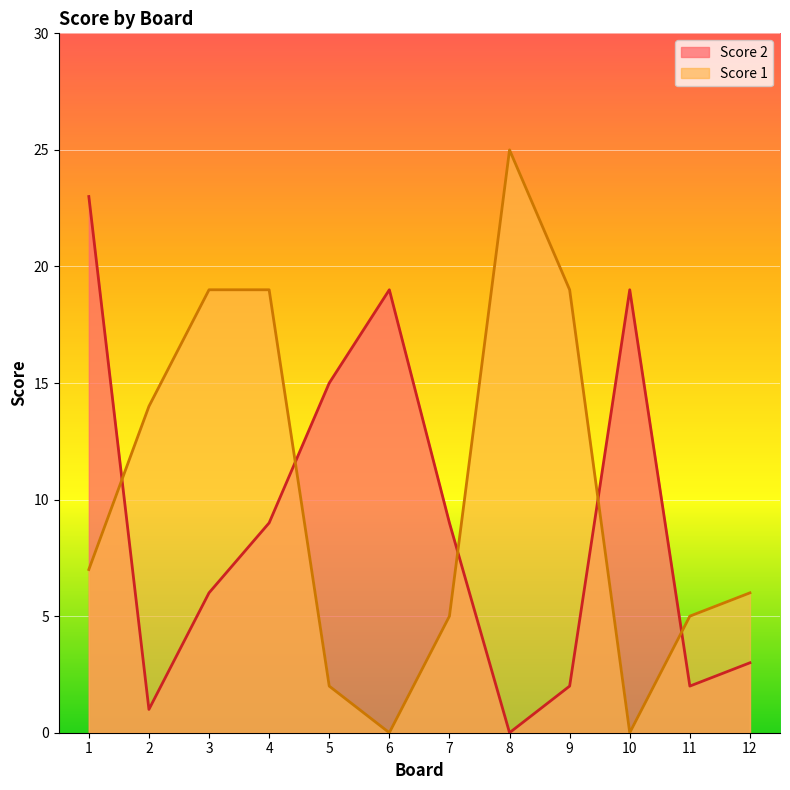

The value of Score 2 at 7 is 9. True or false?

True